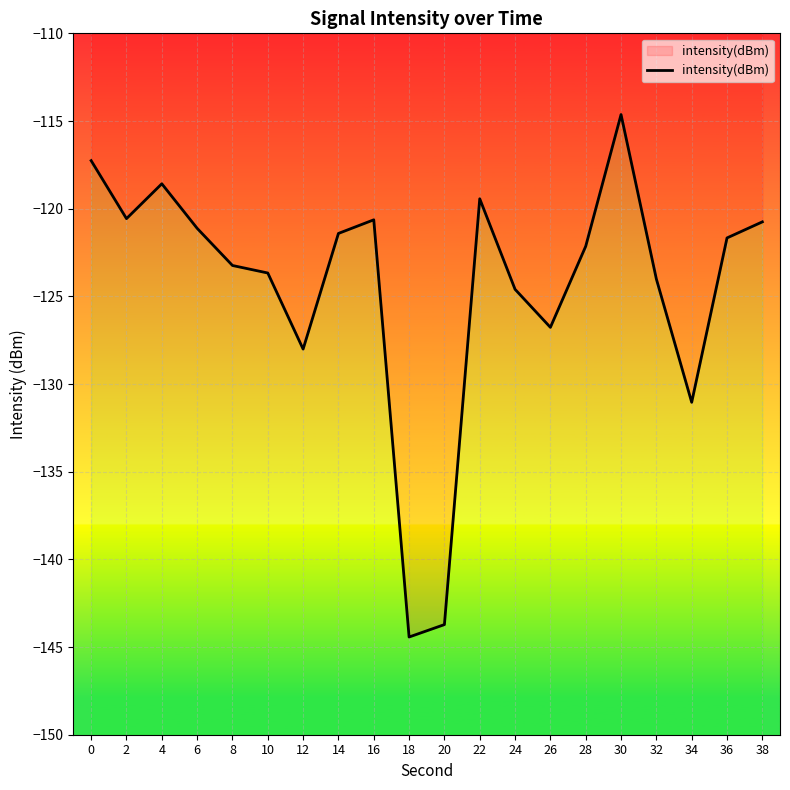

Rank the categories by value from lowest to highest.

18, 20, 34, 12, 26, 24, 32, 10, 8, 28, 36, 14, 6, 38, 16, 2, 22, 4, 0, 30